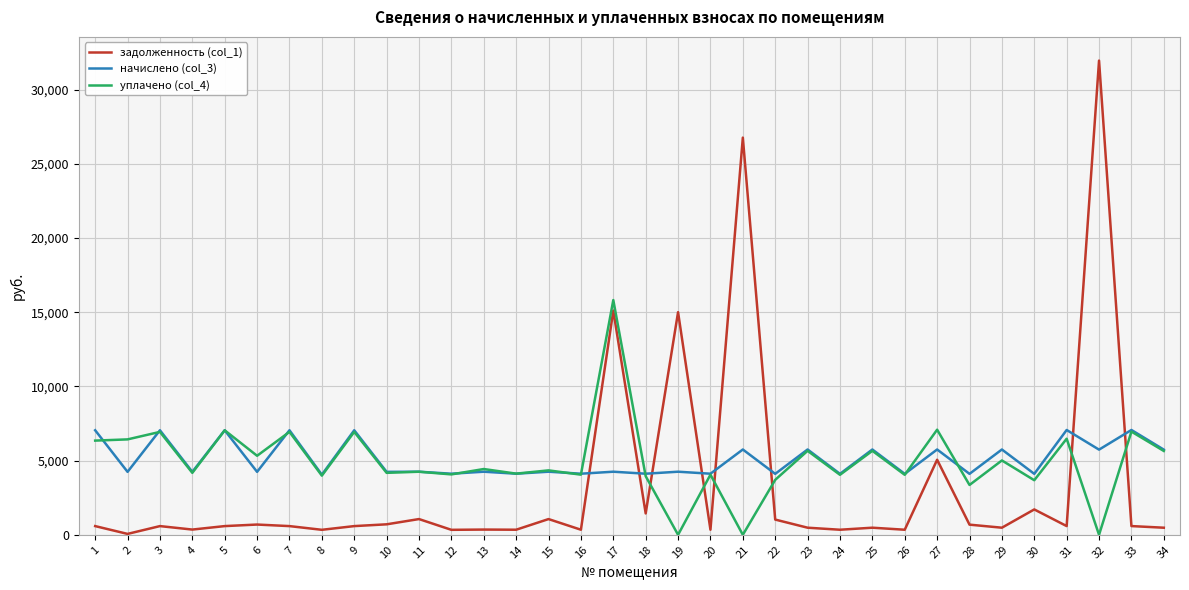

At which label does уплачено (col_4) first exceed 4343?

1